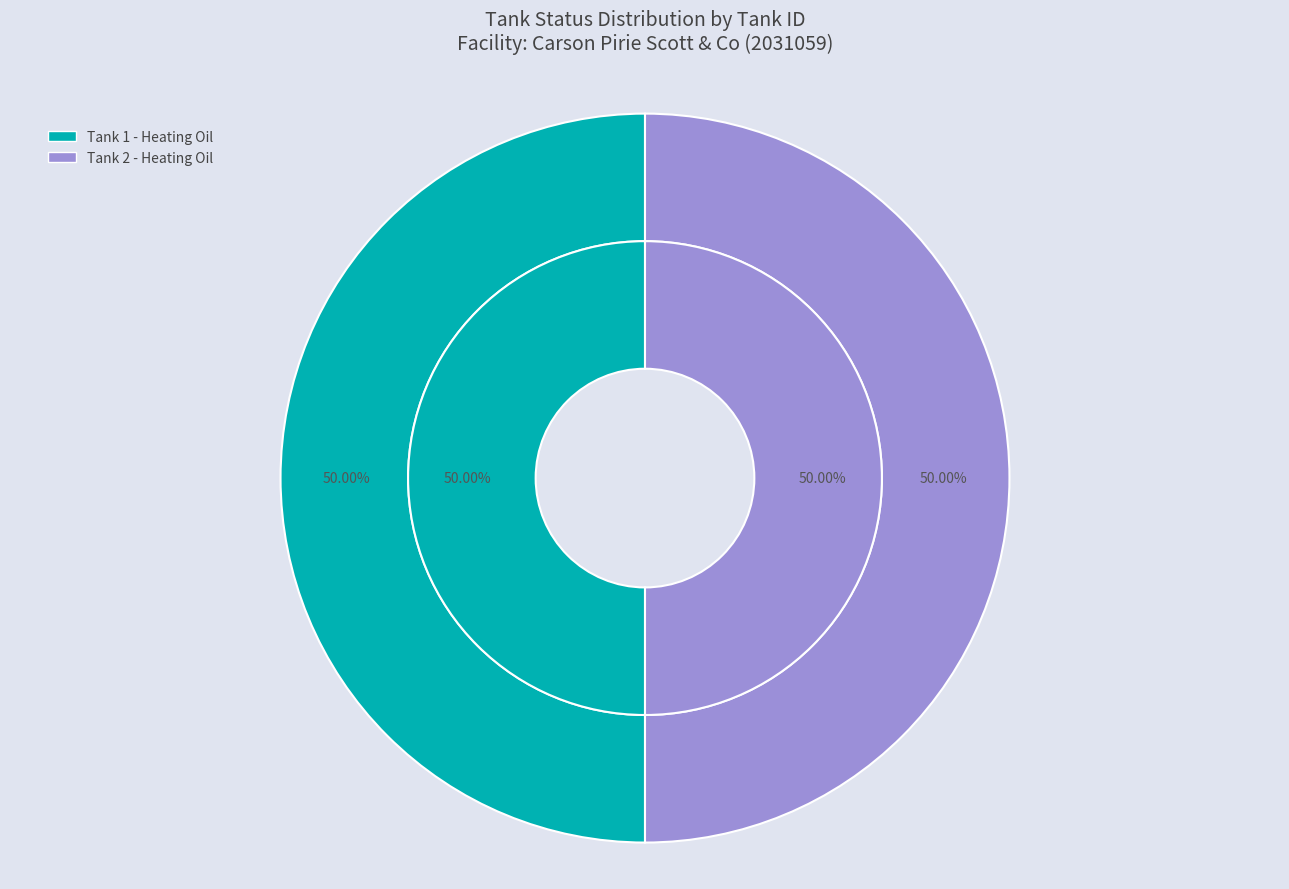

How many segments does this pie chart have?

2